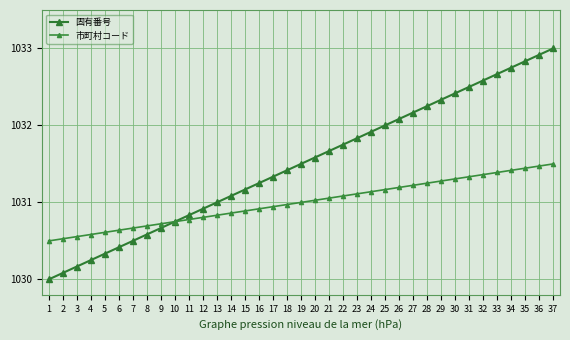

Does the chart have visible grid lines?

Yes